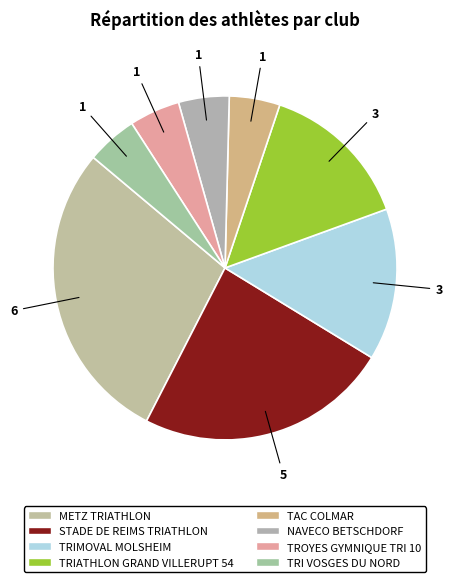

Is it true that TRIATHLON GRAND VILLERUPT 54 is 23% of the pie?

False